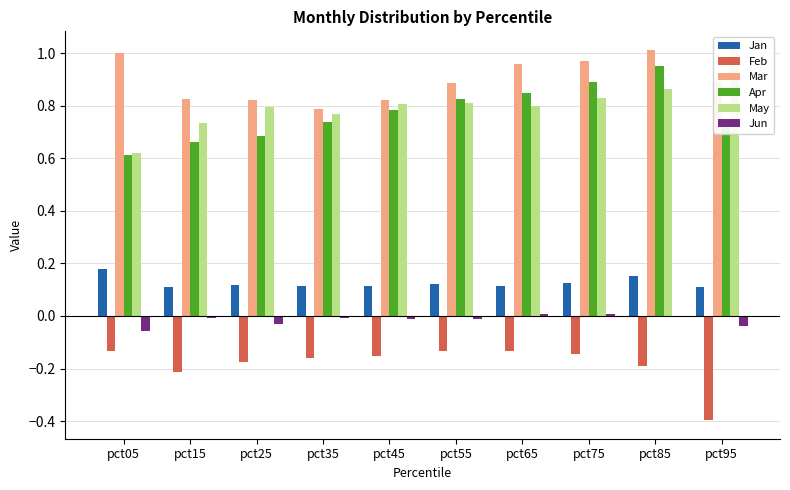

How many groups of bars are there?

10